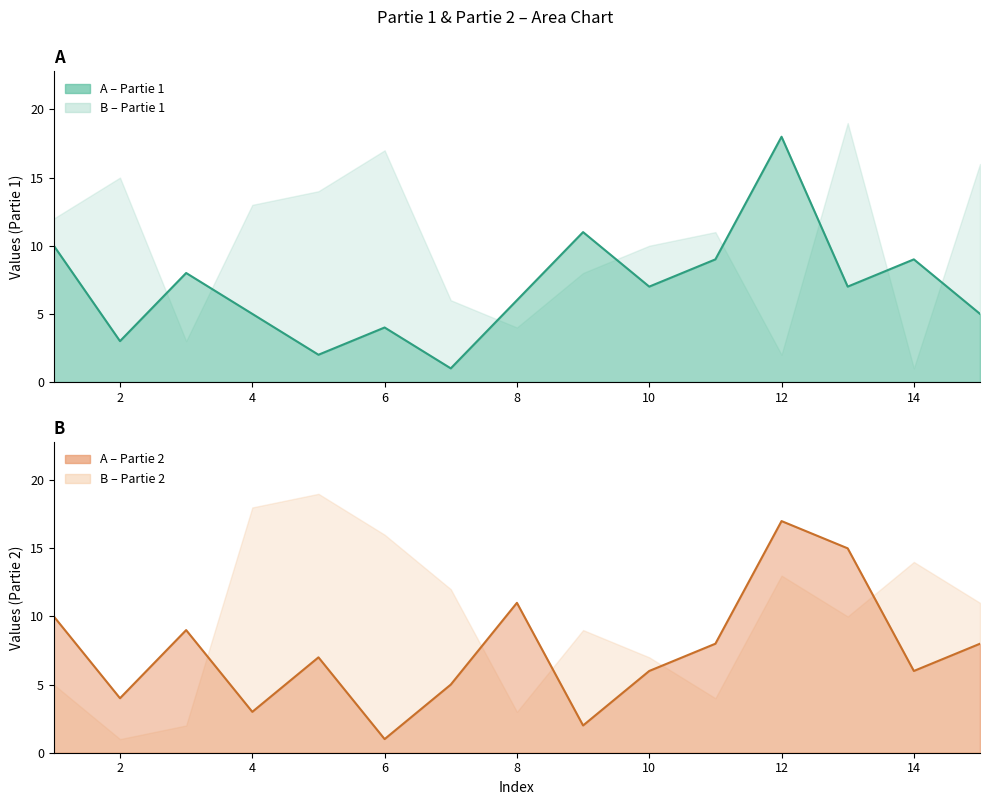

What is the minimum value shown in the chart?

1